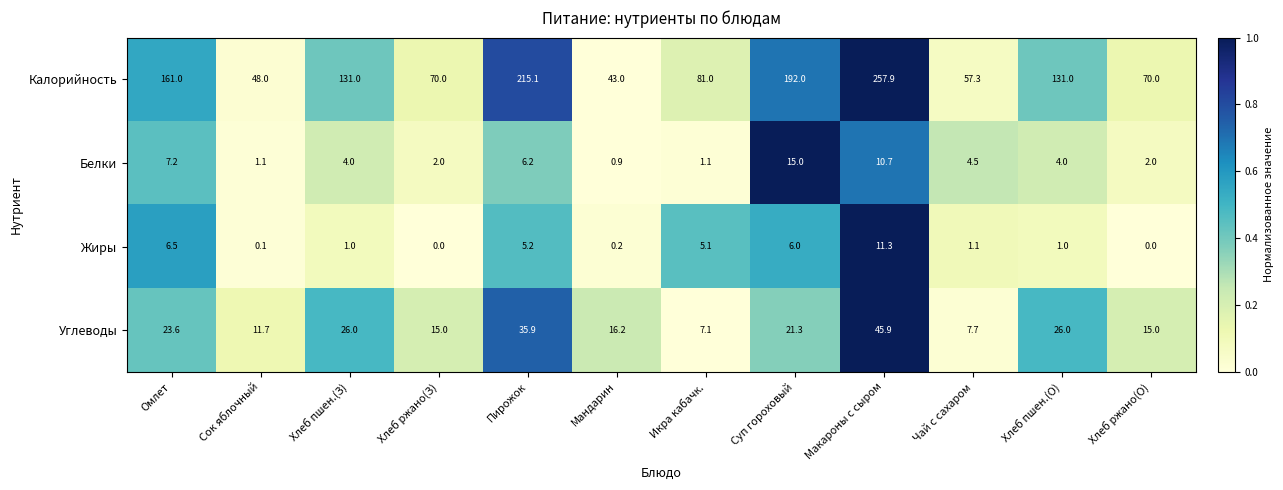

Which series changed the most between Мандарин and Икра кабачк.?

Калорийность